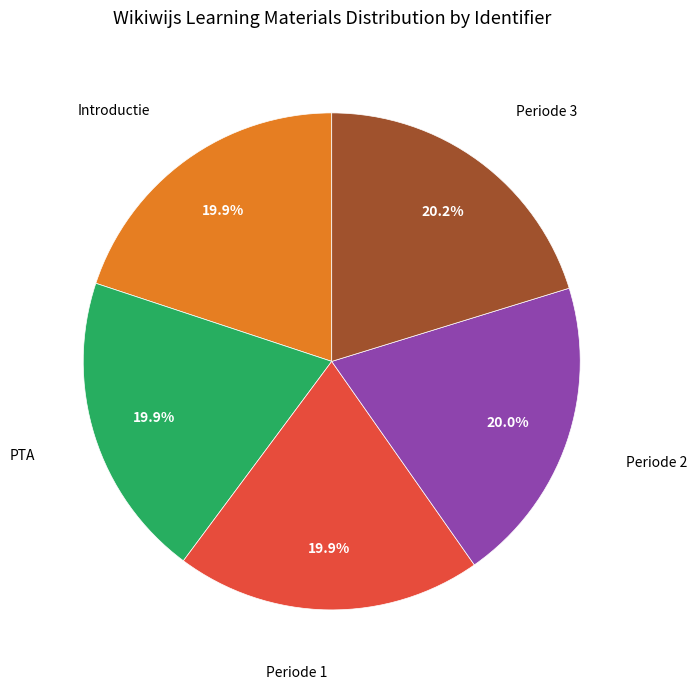

Is there any slice that represents more than half of the pie?

No